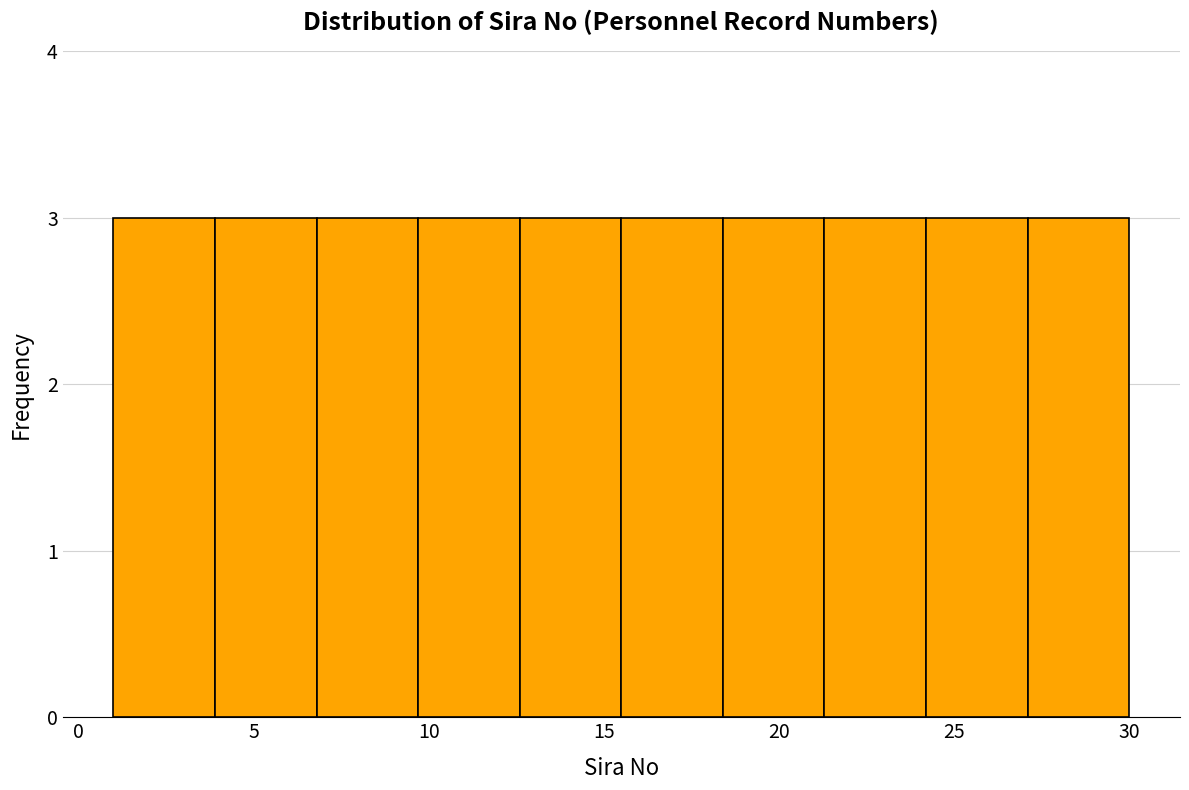

How tall is the bar that spans 12.6 to 15.5 on the x-axis? Neither the bar edges nor the heights are printed on the chart, so give them approximately, as read against the axes.

3